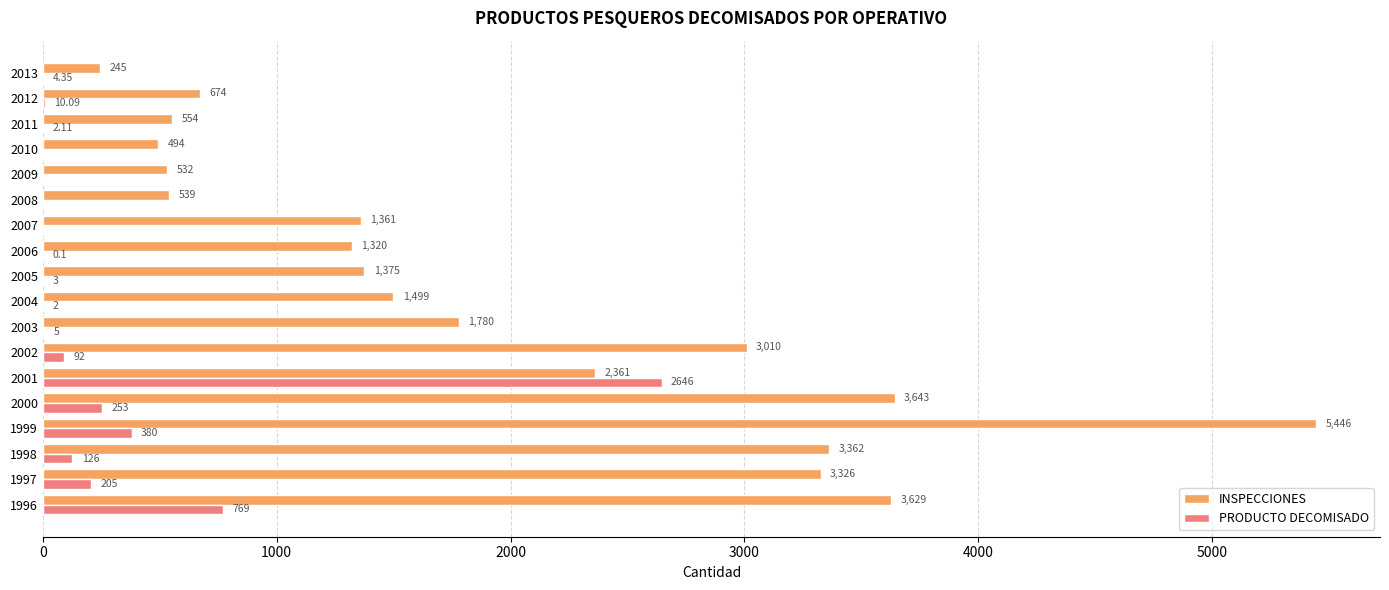

At which category is the sum across all series the highest?

1999